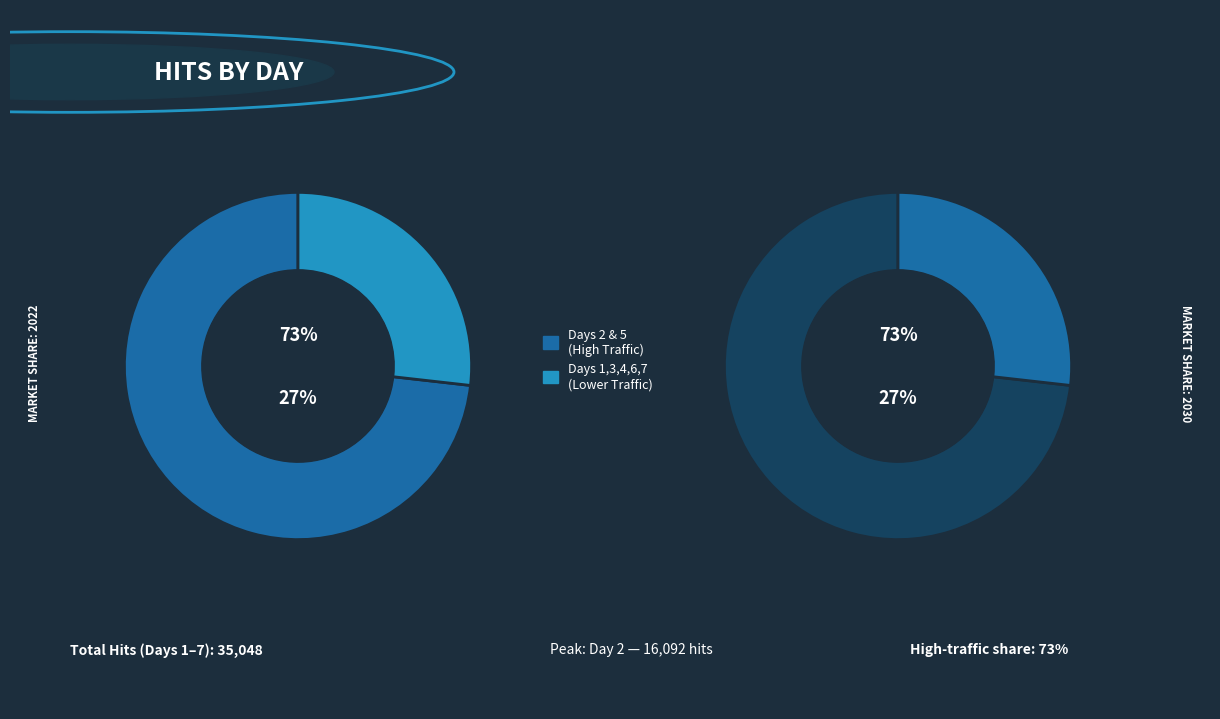

To the nearest percent, what portion does Day 4 represent?

6%